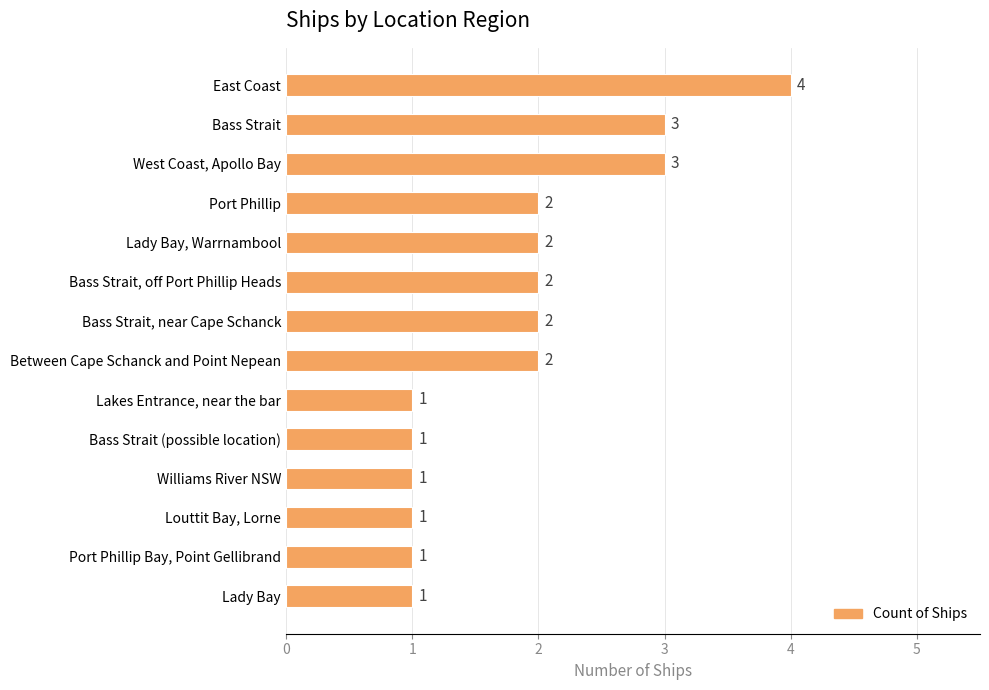

What value does the data have at Bass Strait?

3